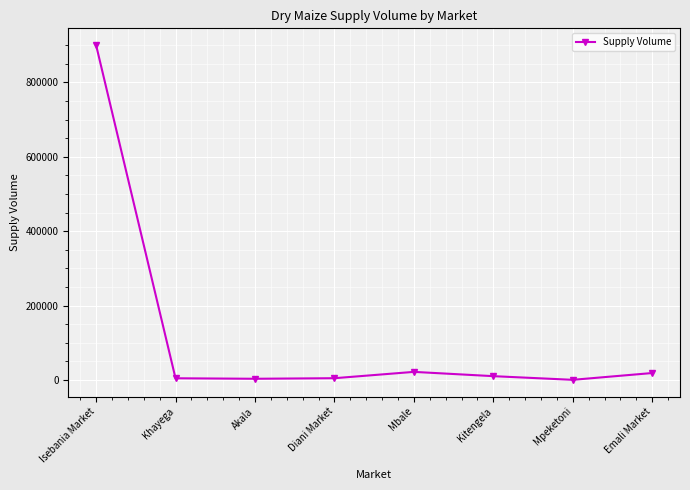

What is the average value?

120669